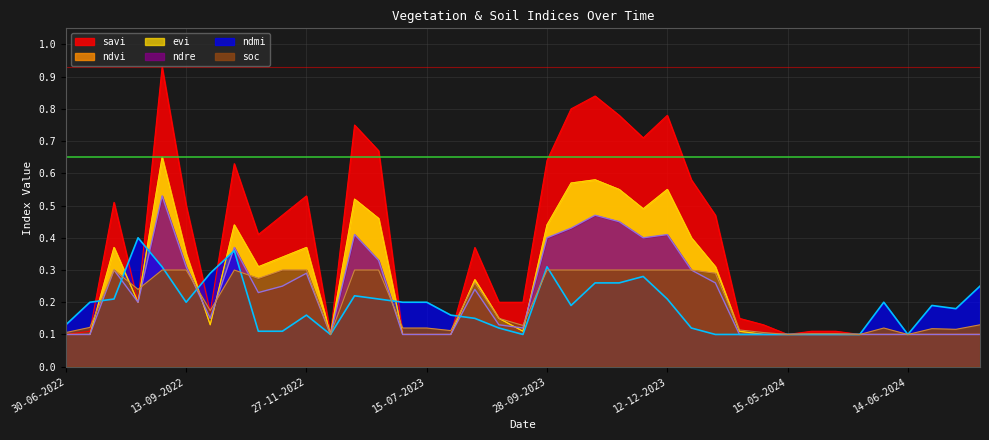

At how many categories does at least one series exceed 0?

39